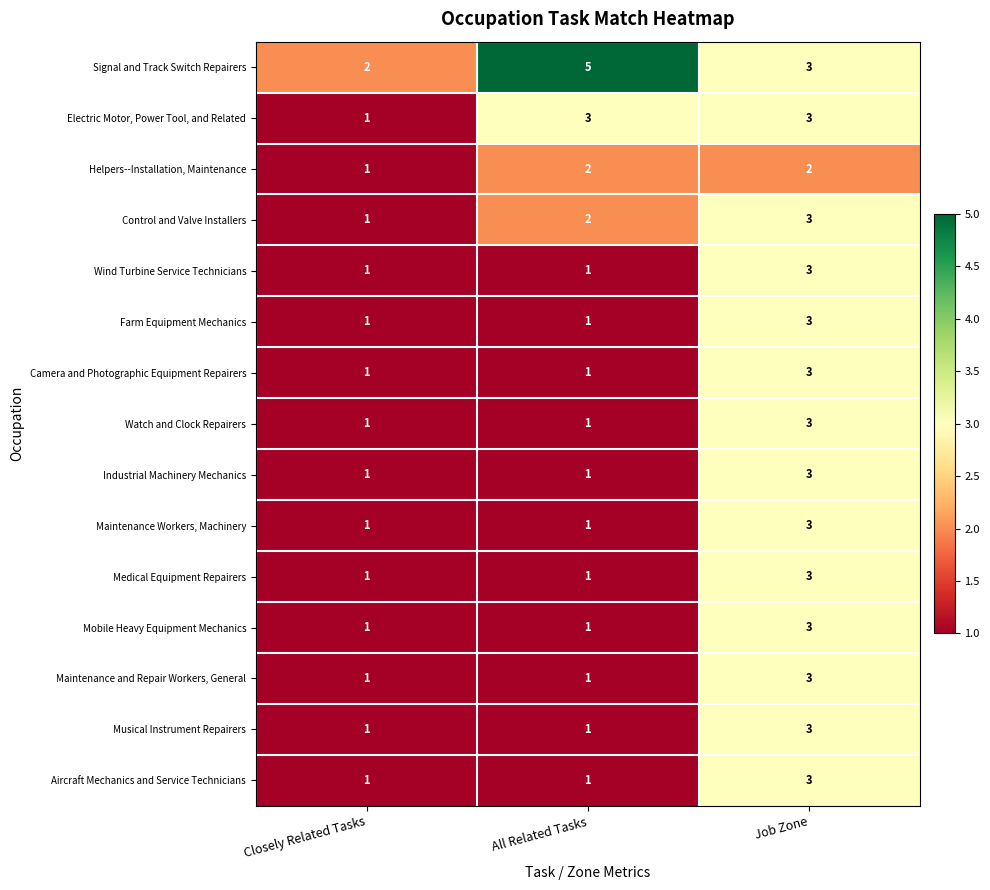

What is the sum of all Farm Equipment Mechanics values?

5